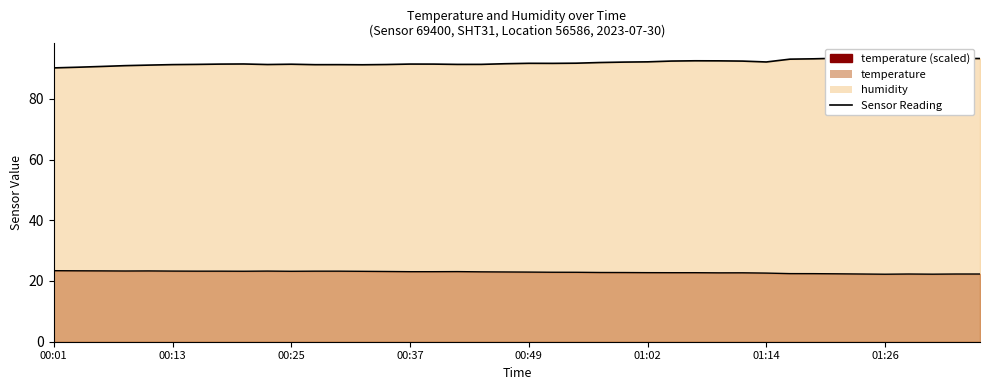

At 01:19, list the series in order from smallest to largest.

temperature, humidity